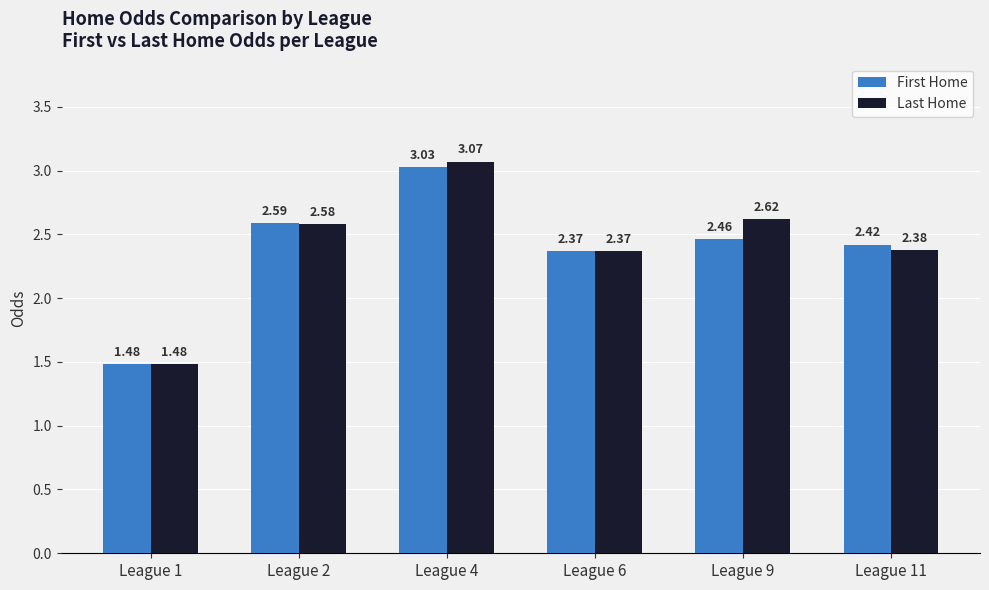

What is the total value across all series at League 11?

4.8